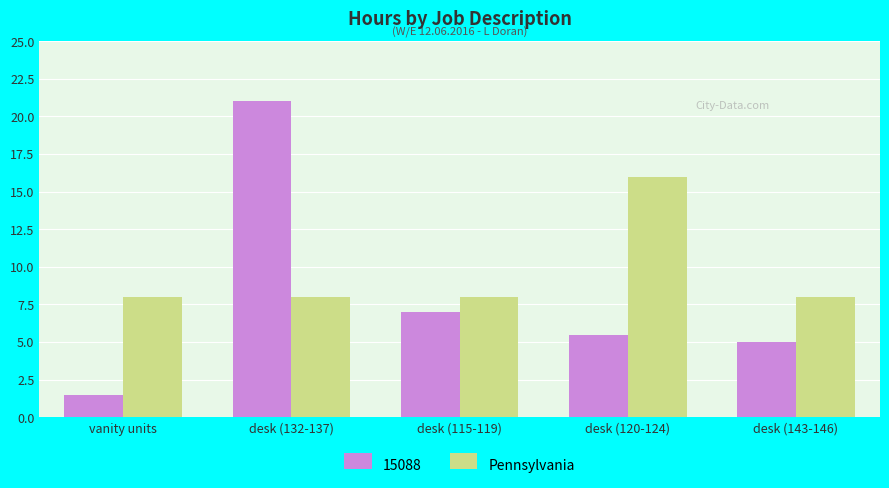

How many distinct data groups are displayed?

2